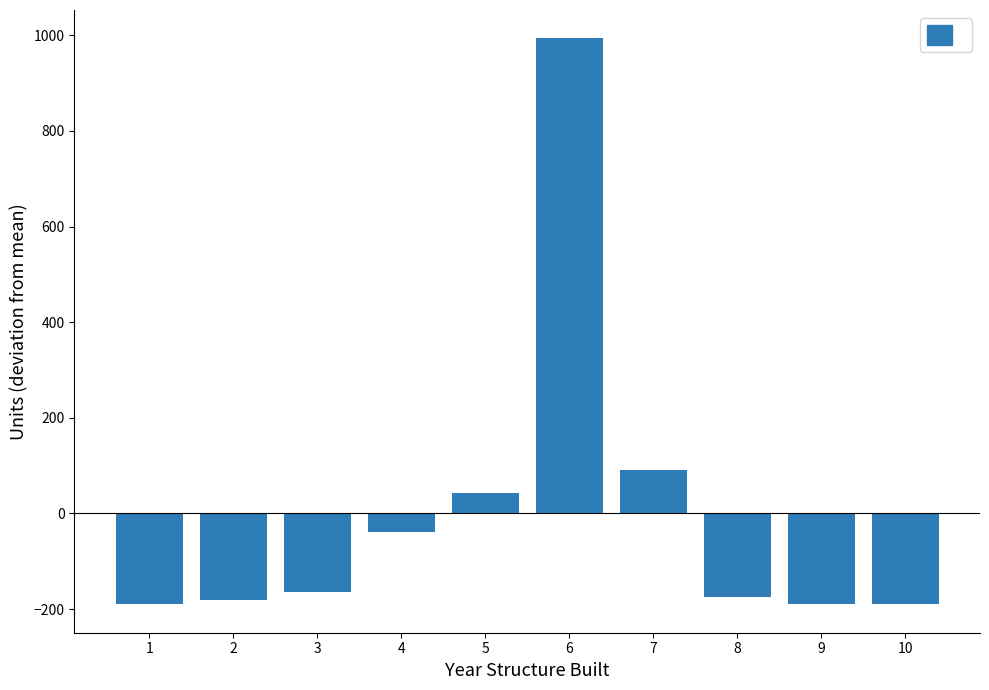

Reading left to right, transcribe all the data shown in this chart.

-190.2	-181.2	-163.2	-38.2	41.8	993.8	91.8	-174.2	-190.2	-190.2